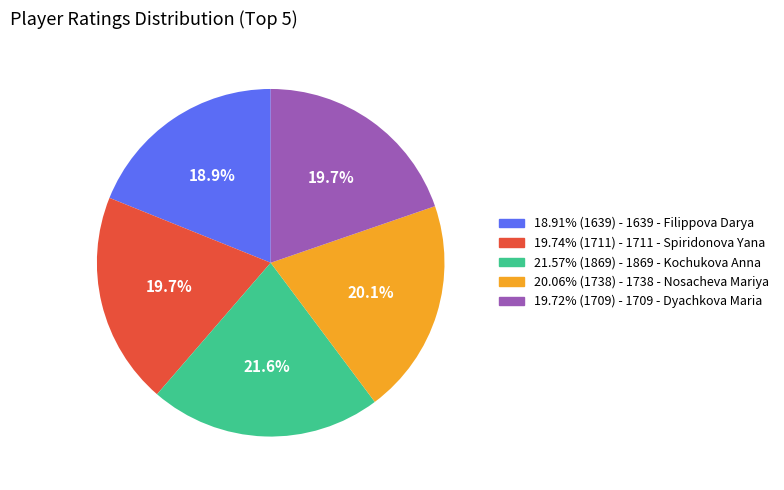

Is there any slice that represents more than half of the pie?

No